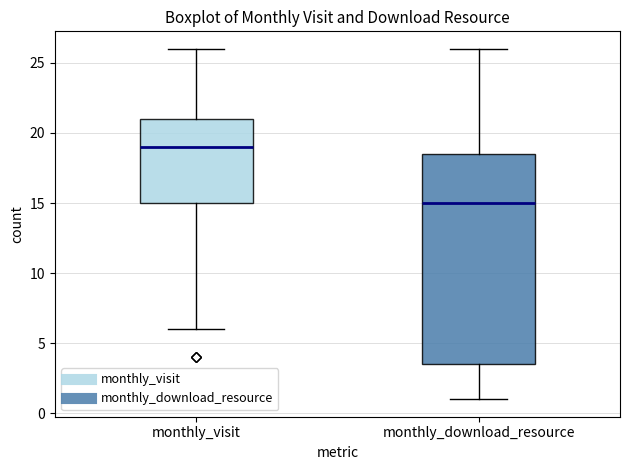

Where does the upper whisker of the box for monthly_visit end on the y-axis? The values are not printed on the chart, so give them approximately, as read against the axis.

26.0